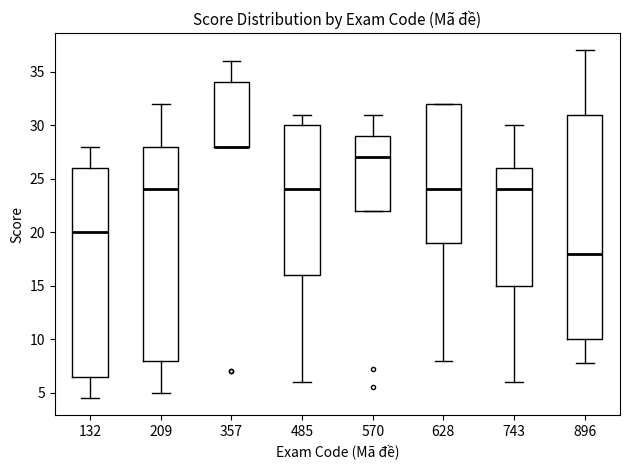

Which box is the tallest, from its lower edge to its upper edge?

896